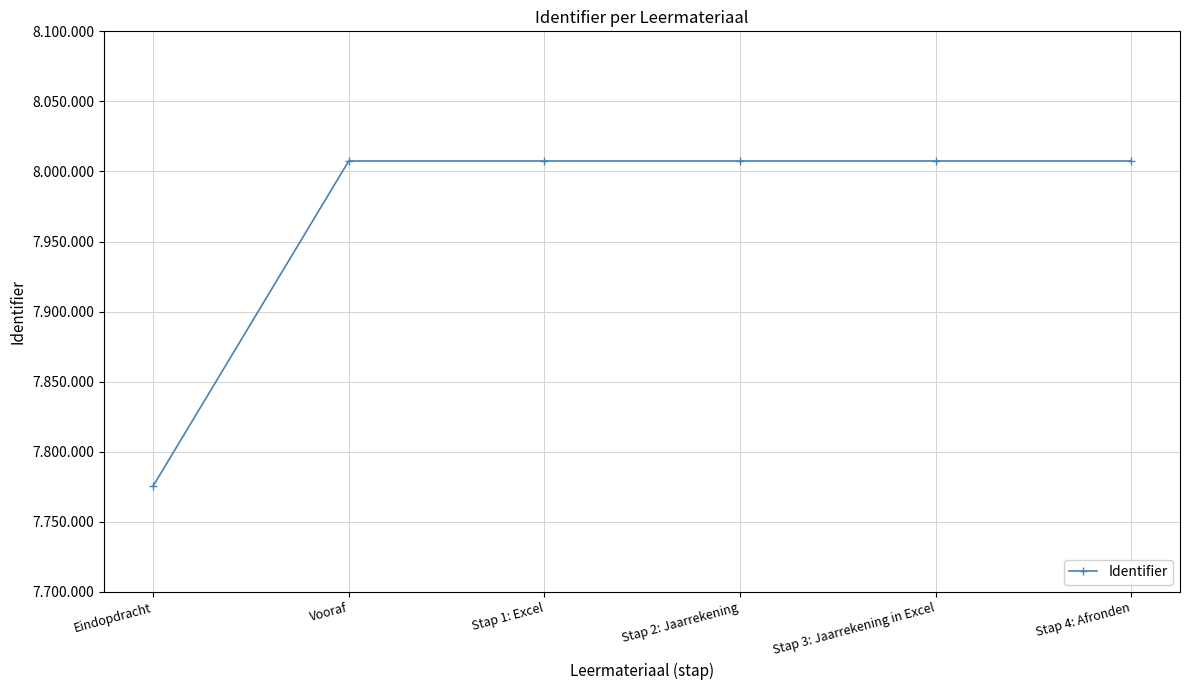

List the labels in order of value, largest first.

Stap 4: Afronden, Stap 3: Jaarrekening in Excel, Stap 2: Jaarrekening, Stap 1: Excel, Vooraf, Eindopdracht